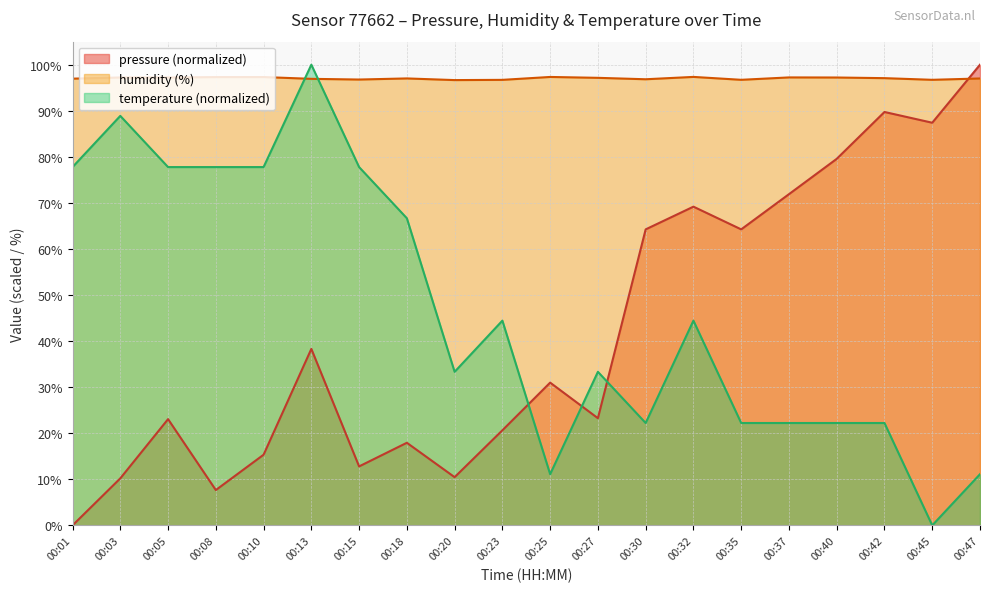

Rank the series at 00:30 from lowest to highest value.

temperature (normalized), pressure (normalized), humidity (%)